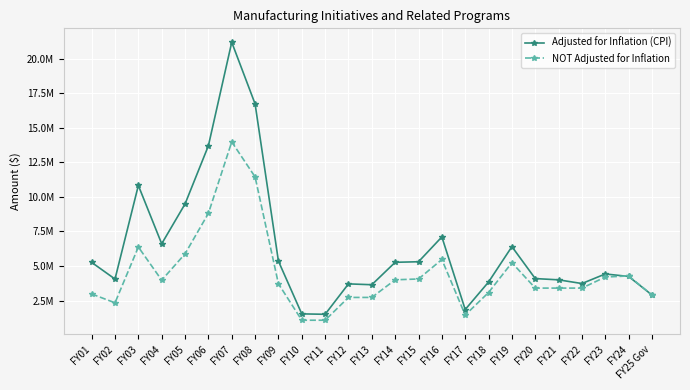

What are all the series names shown in the legend?

Adjusted for Inflation (CPI), NOT Adjusted for Inflation